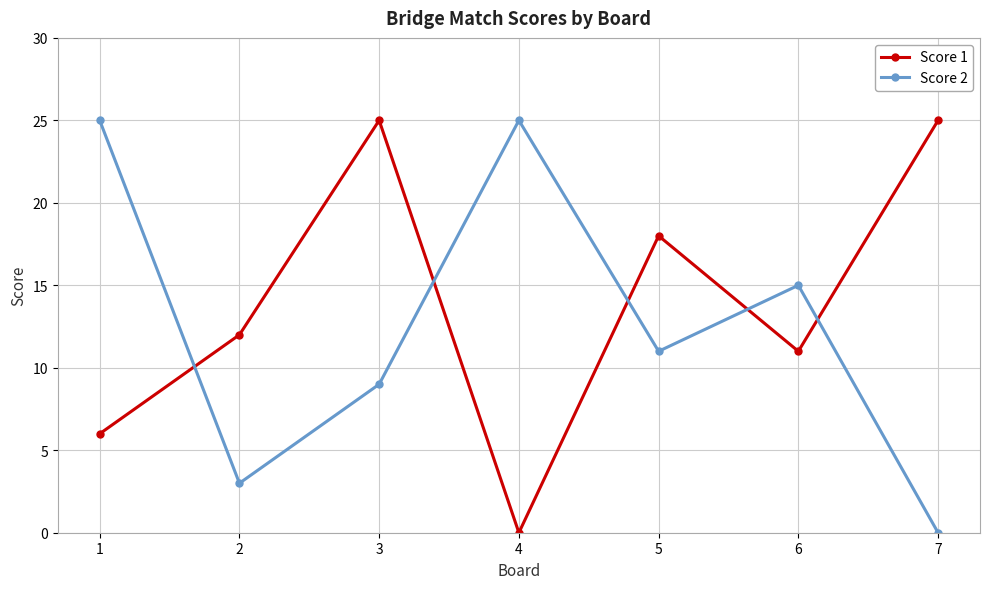

List the series in order of their overall mean, lowest first.

Score 2, Score 1